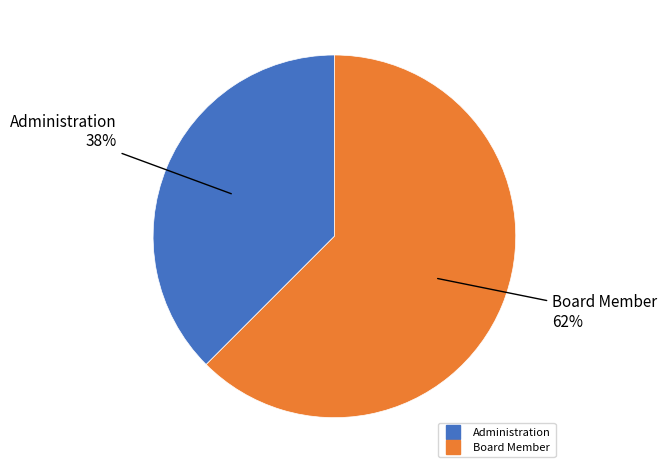

Rank the categories by value from lowest to highest.

Administration, Board Member